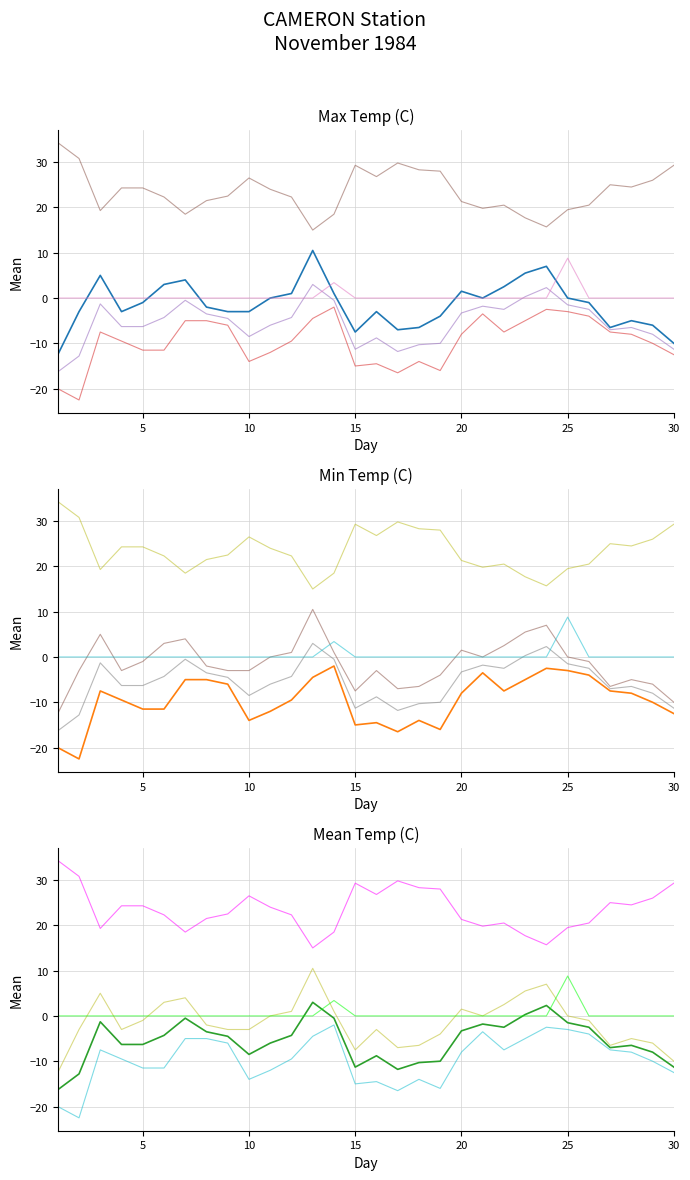

What is the highest value of the Max Temp (C) series?

10.5